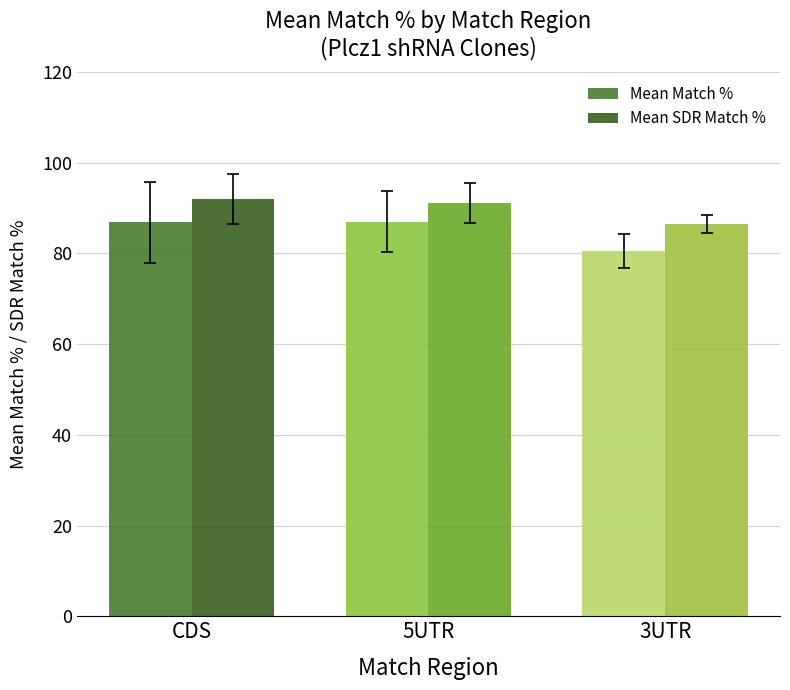

The value of Mean Match % at CDS is 45.7. True or false?

False